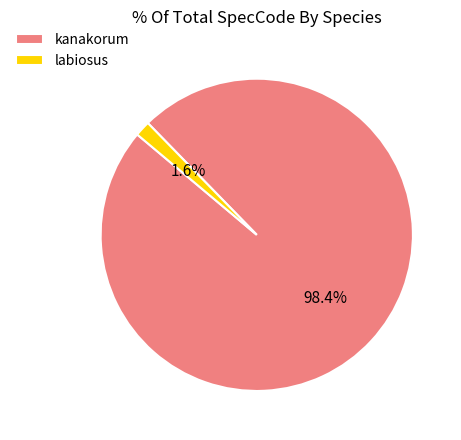

Between kanakorum and labiosus, which is larger?

kanakorum